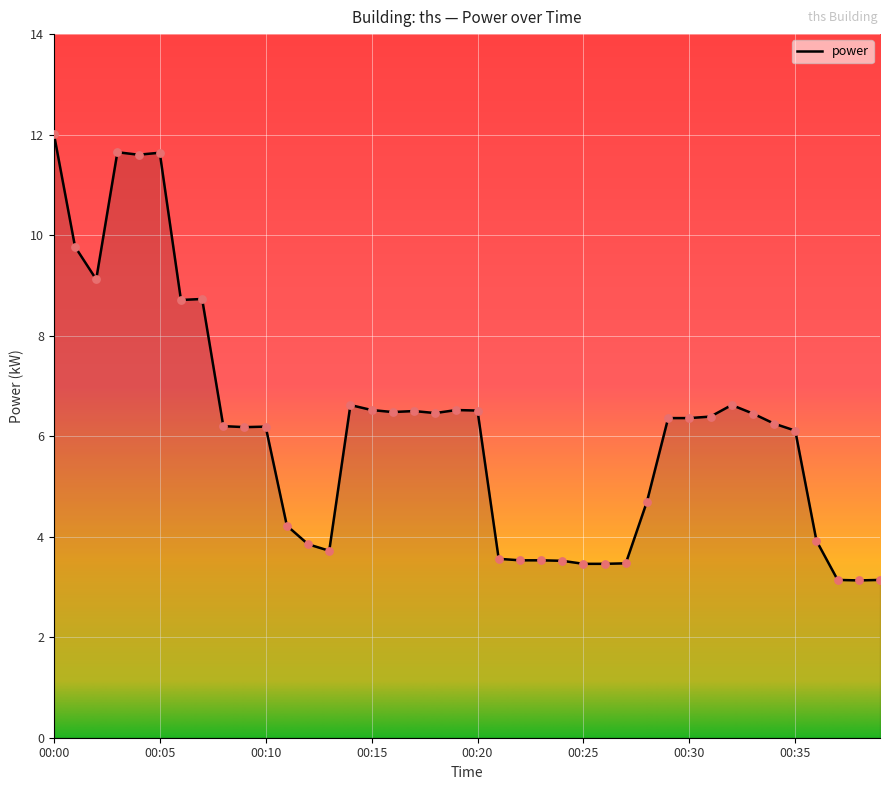

What is the maximum value shown in the chart?

12.0